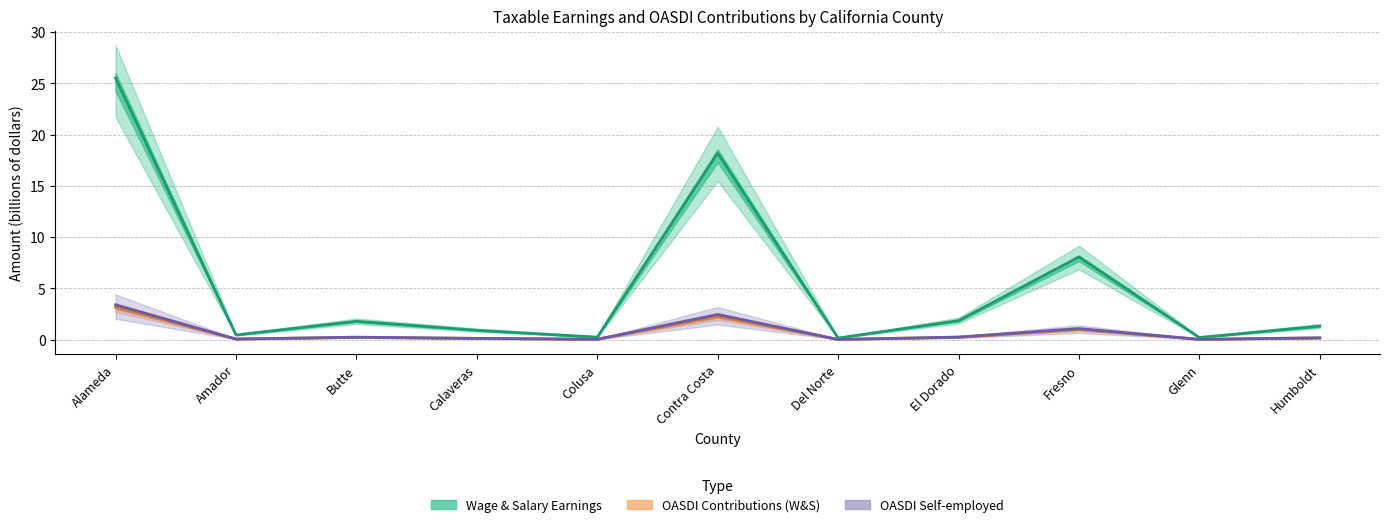

Which category has the highest value across all series?

Alameda